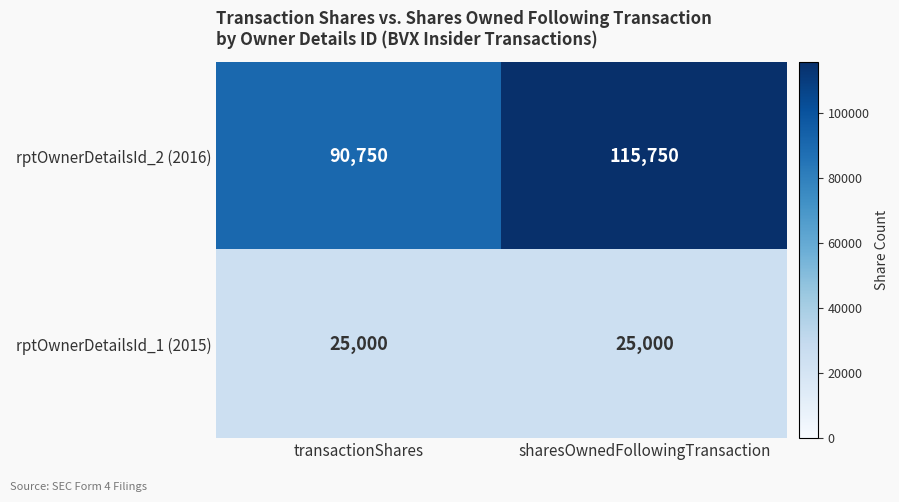

Count the number of categories in the chart.

2